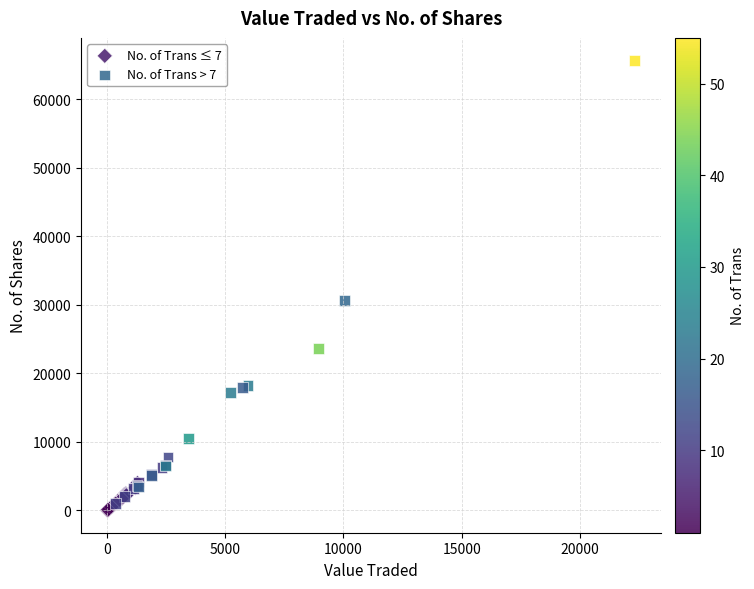

Which series contains the highest Y value?

No. of Trans > 7